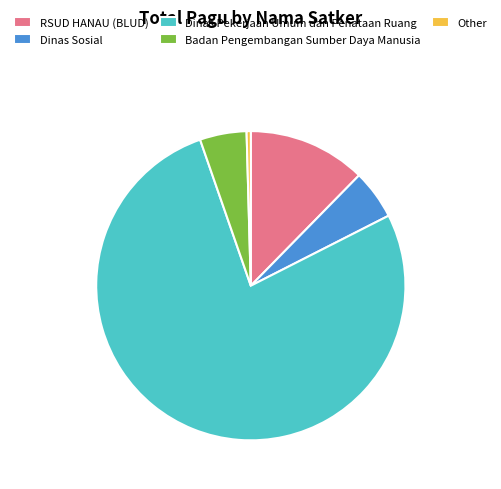

True or false: Dinas Sosial accounts for 12% of the total.

False